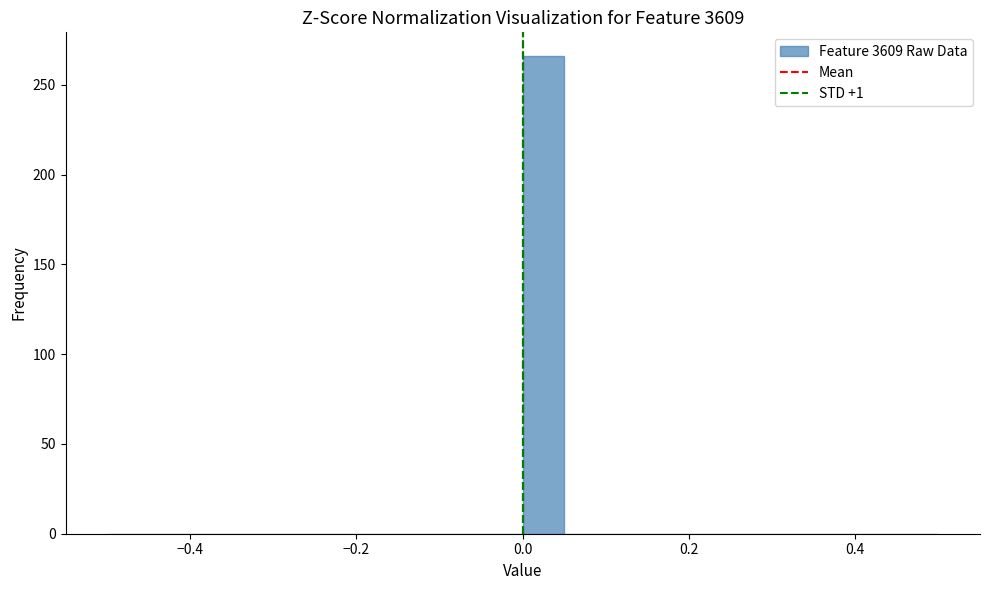

Read against the x-axis, roughly where is the centre of the tallest bar?

0.02